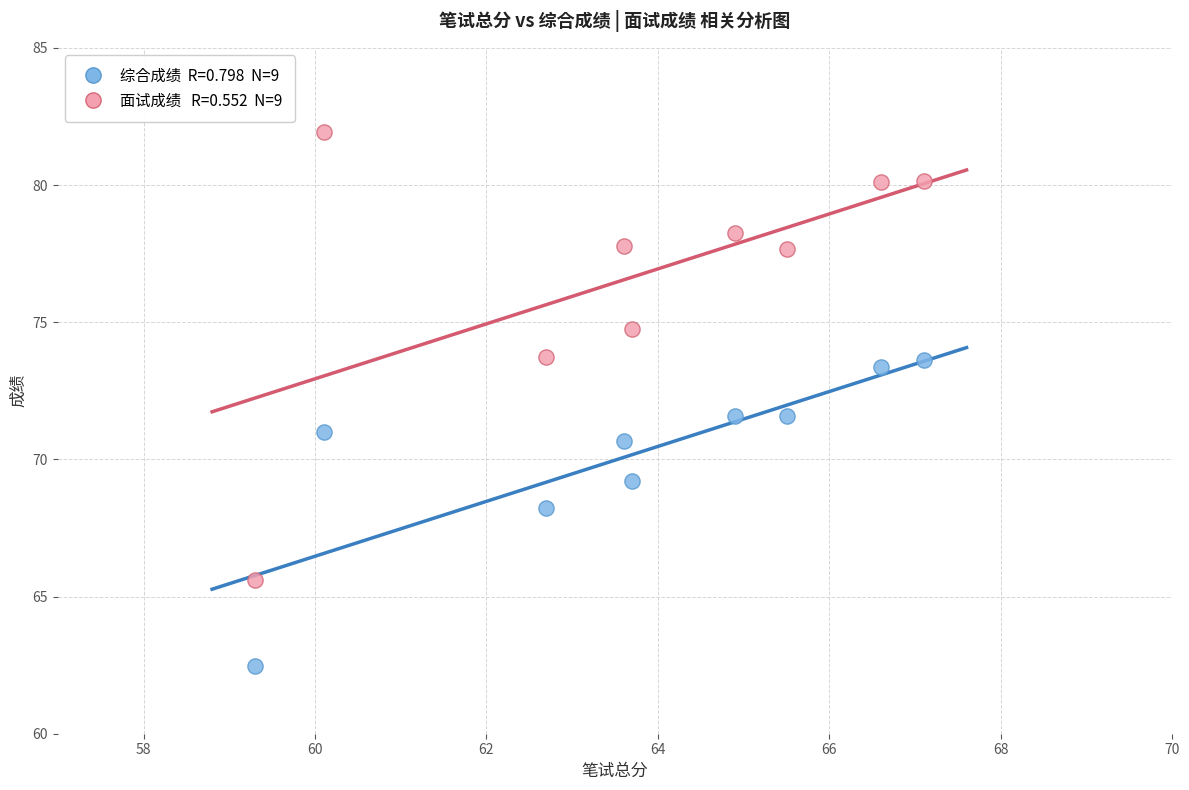

Across all data points, what is the range of X values (max minus min)?

7.8